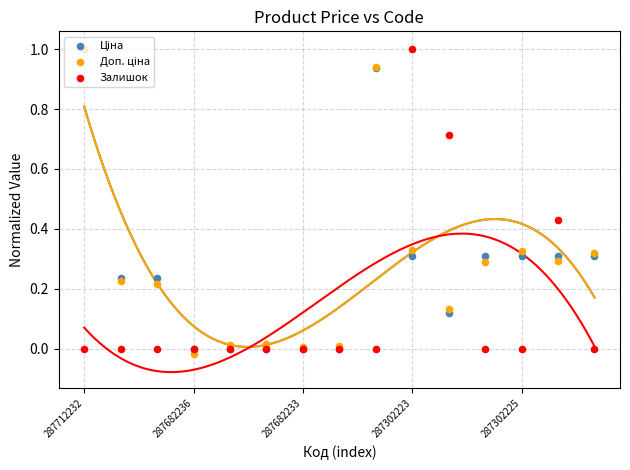

Is the value of Ціна at 287712232 greater than the value of Залишок at 11?

Yes